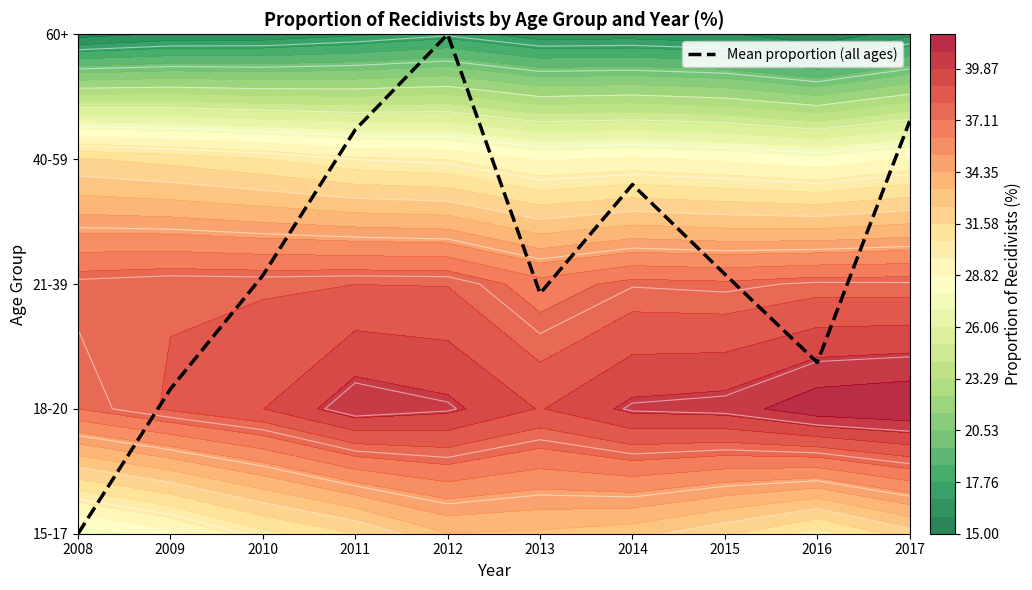

At which label is the value closest to 2?

2010